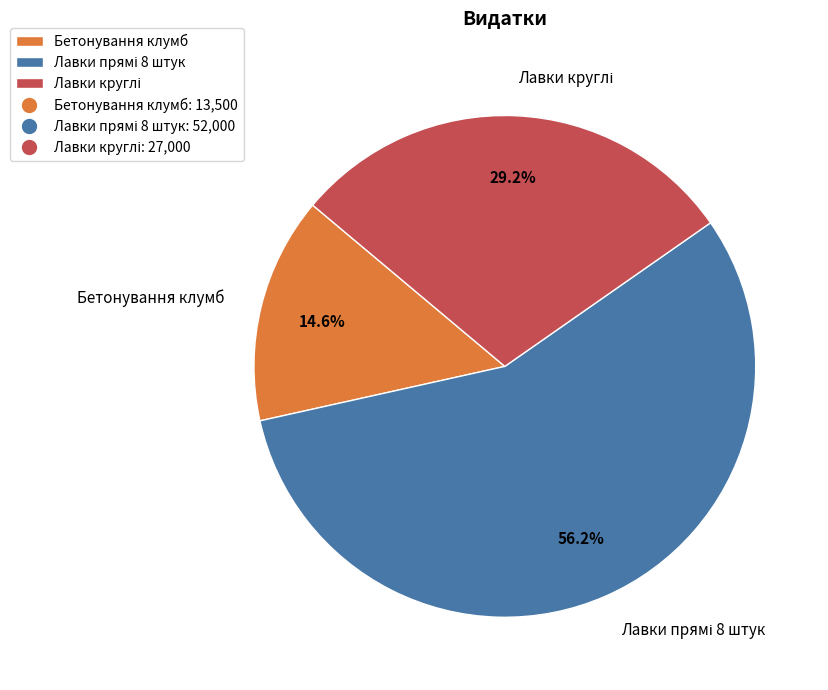

Which slice is the smallest?

Бетонування клумб